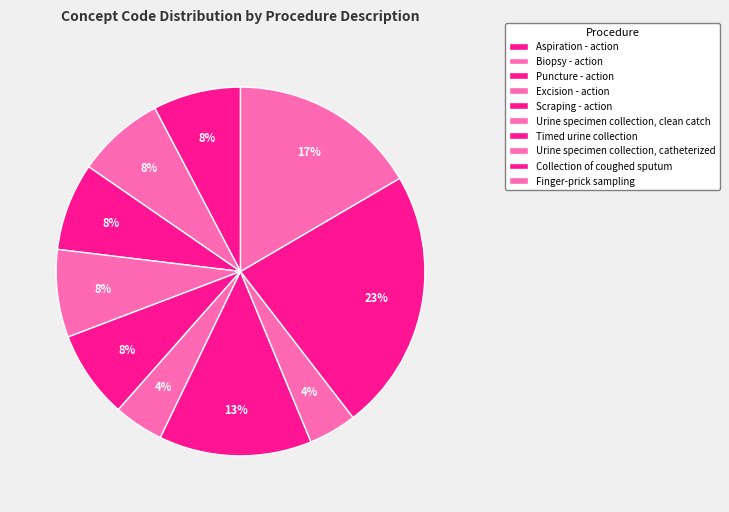

The Urine specimen collection, clean catch slice represents 16% of the pie. True or false?

False